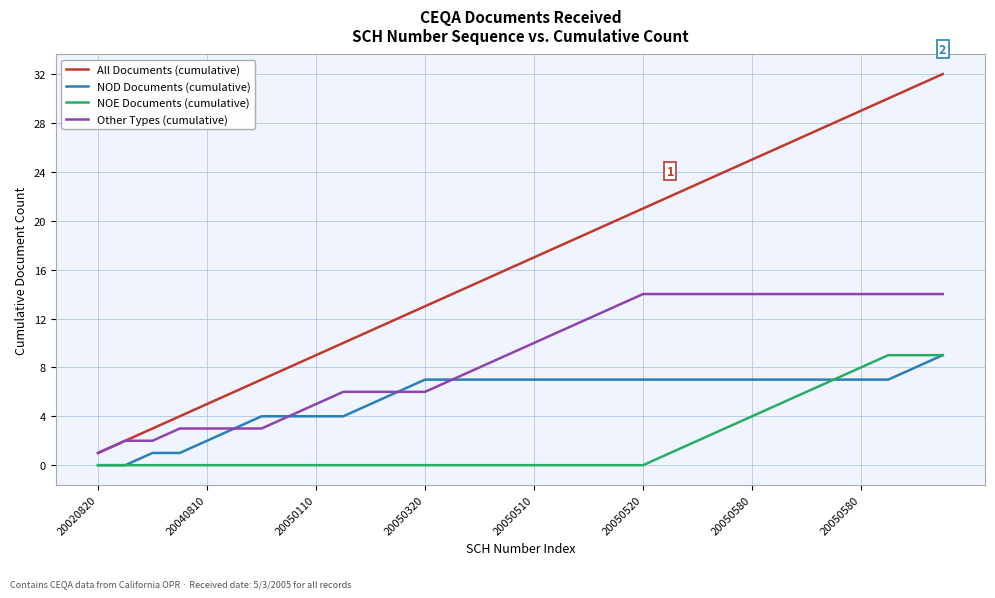

Rank the series by their average value, from lowest to highest.

NOE Documents (cumulative), NOD Documents (cumulative), Other Types (cumulative), All Documents (cumulative)